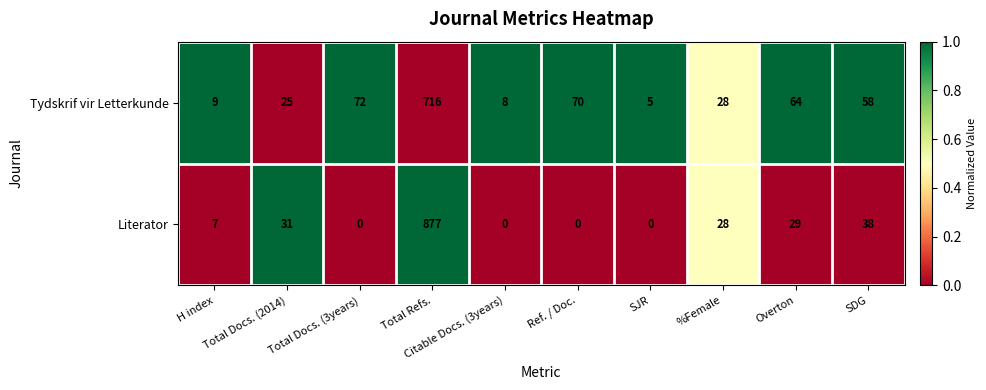

List the series in order of their peak value, highest first.

Literator, Tydskrif vir Letterkunde